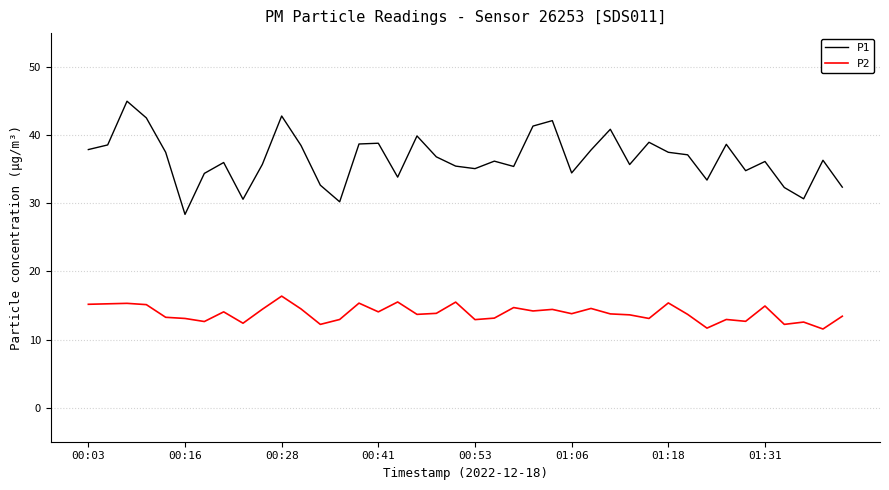

Which series has the largest total across all categories?

P1